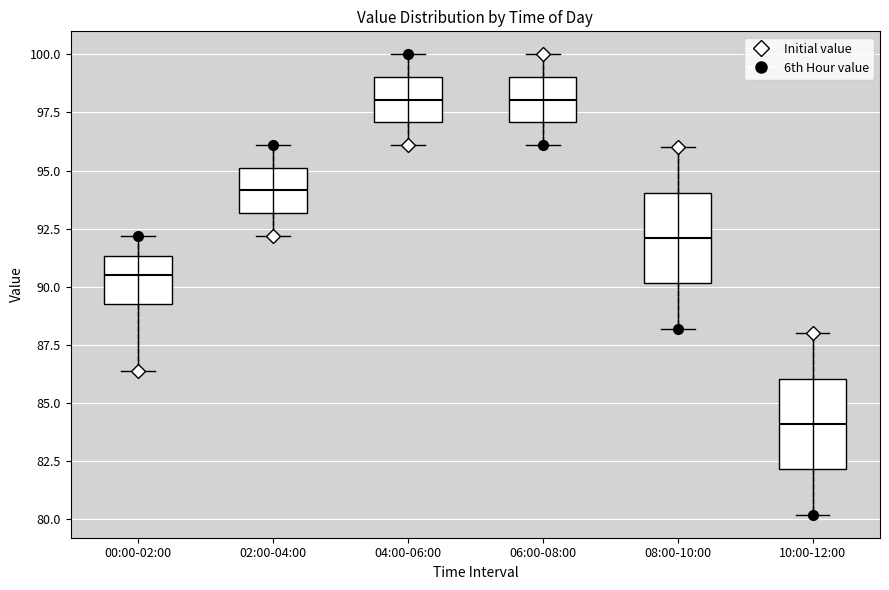

Which box's median line is the lowest?

10:00-12:00